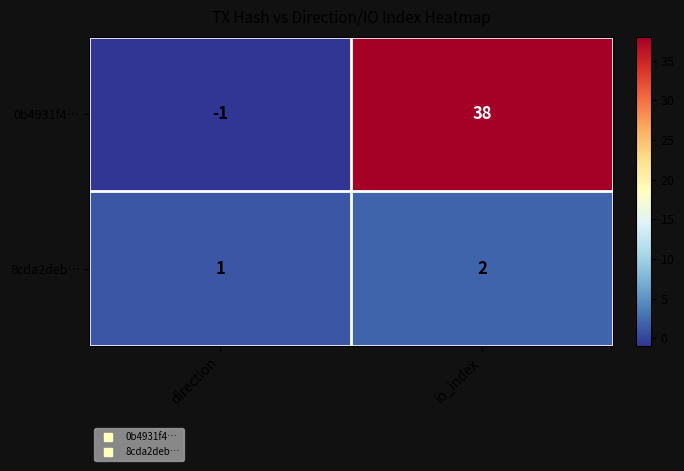

How many distinct data groups are displayed?

2